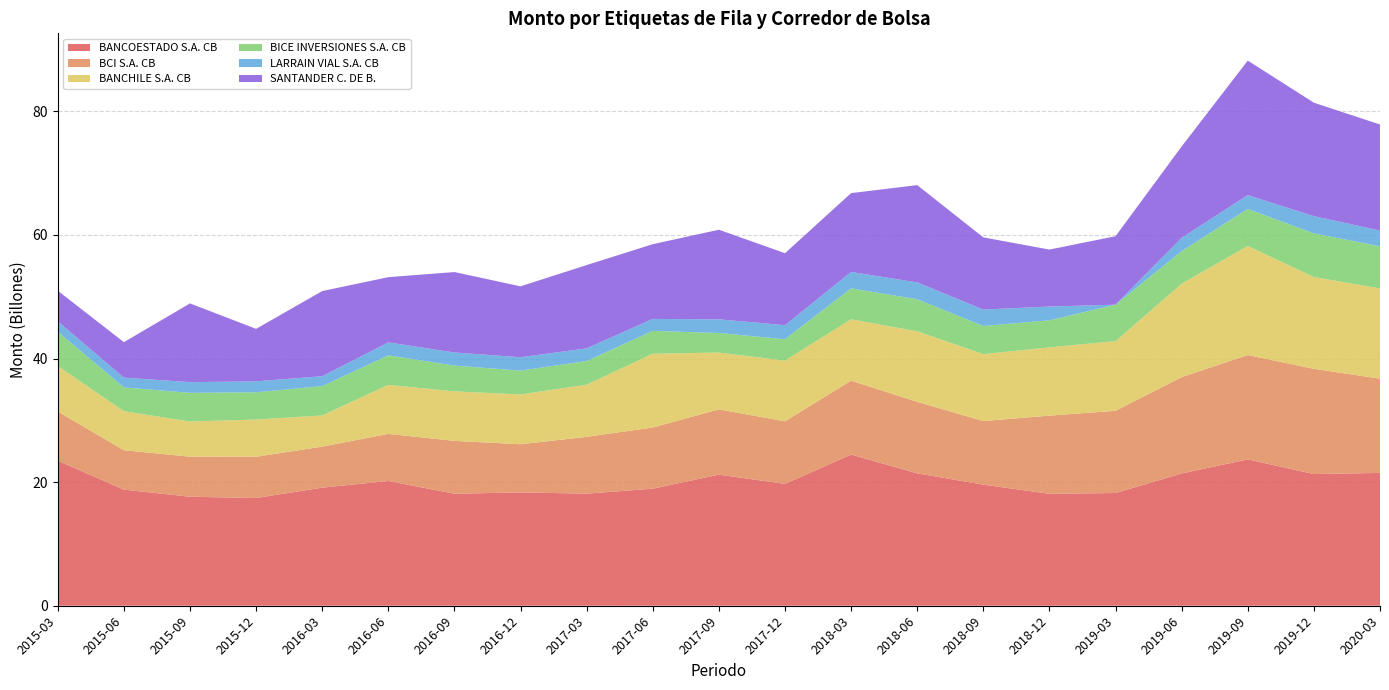

Reading right to left, extract all data points from this chart.

BANCOESTADO S.A. CB: 21493705328774	21310512322265	23684789355535	21407897130752	18247923578860	18116095800717	19595762803529	21422089004728	24467725900417	19719855582995	21217662863596	18945390229729	18141506860516	18339809807336	18129215230677	20187966840211	19112978391913	17434751620428	17638734722121	18793623105391	23476341063913
BCI S.A. CB: 15246089523022	17027239506003	16880788517858	15590007008857	13297359365012	12649058756953	10292626556006	11573704369041	11951745424674	10126702654274	10561220812916	9900382910652	9190964968181	7793067207072	8546934742905	7625438673818	6634820867298	6675803702902	6484294384892	6370288873089	7964664471228
BANCHILE S.A. CB: 14612877360952	14851510858262	17654814457127	15108685339589	11272824519237	11045963423760	10833468001128	11413714164110	9939234075916	9821703818867	9191518753368	11933339053043	8439567165176	8056960133559	8012770600044	7932919423269	5046234591515	6021623418328	5694038683364	6310501340842	7346530778800
BICE INVERSIONES S.A. CB: 6815018978349	7068553598770	5994470207079	5271626259124	5898558177893	4382070699534	4544086672045	5192185140912	5000904913833	3457718578445	3166308313799	3697599468238	3836804332701	3854637275230	4172225338636	4768212013077	4748595556509	4412421625863	4632973825118	3854939417765	5563630773432
LARRAIN VIAL S.A. CB: 2541712045263	2783363280882	2227948124440	2162053340005	0	2228825931613	2656976087475	2719931916888	2655312653707	2271962963056	2215086093572	1936216489516	2041096526550	2164175084101	2120420085315	2101460674828	1597925538791	1772294307131	1727205903317	1589327331548	1666044069219
SANTANDER C. DE B.: 17167257820148	18363152735080	21776068737979	14789320196684	11084511782705	9215603581764	11685643436857	15745958287601	12758504550729	11653367013357	14498536306927	12096298593719	13481506332947	11481050505984	13017181331730	10558445759249	13783010450256	8488598728079	12748188120555	5734673867579	4963537359067